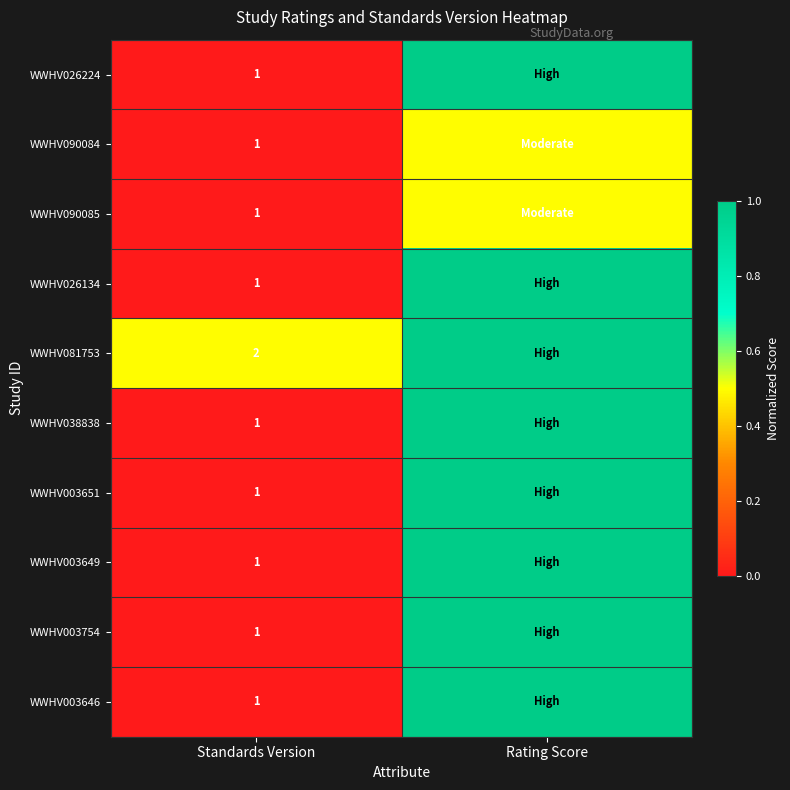

What is the spread (max minus min) of values at Standards Version?

1.0